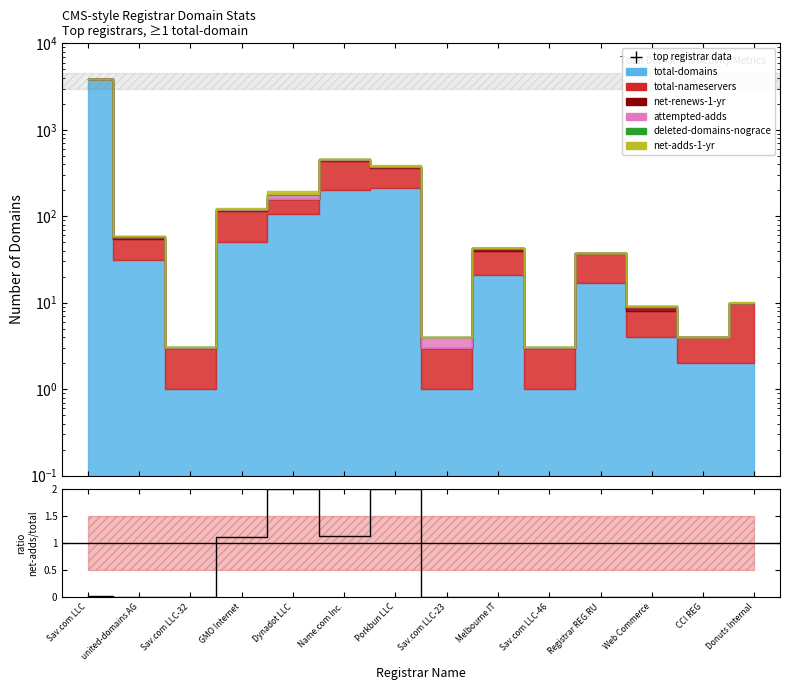

Which has a higher value, Registrar REG.RU or Sav.com LLC-32?

Registrar REG.RU